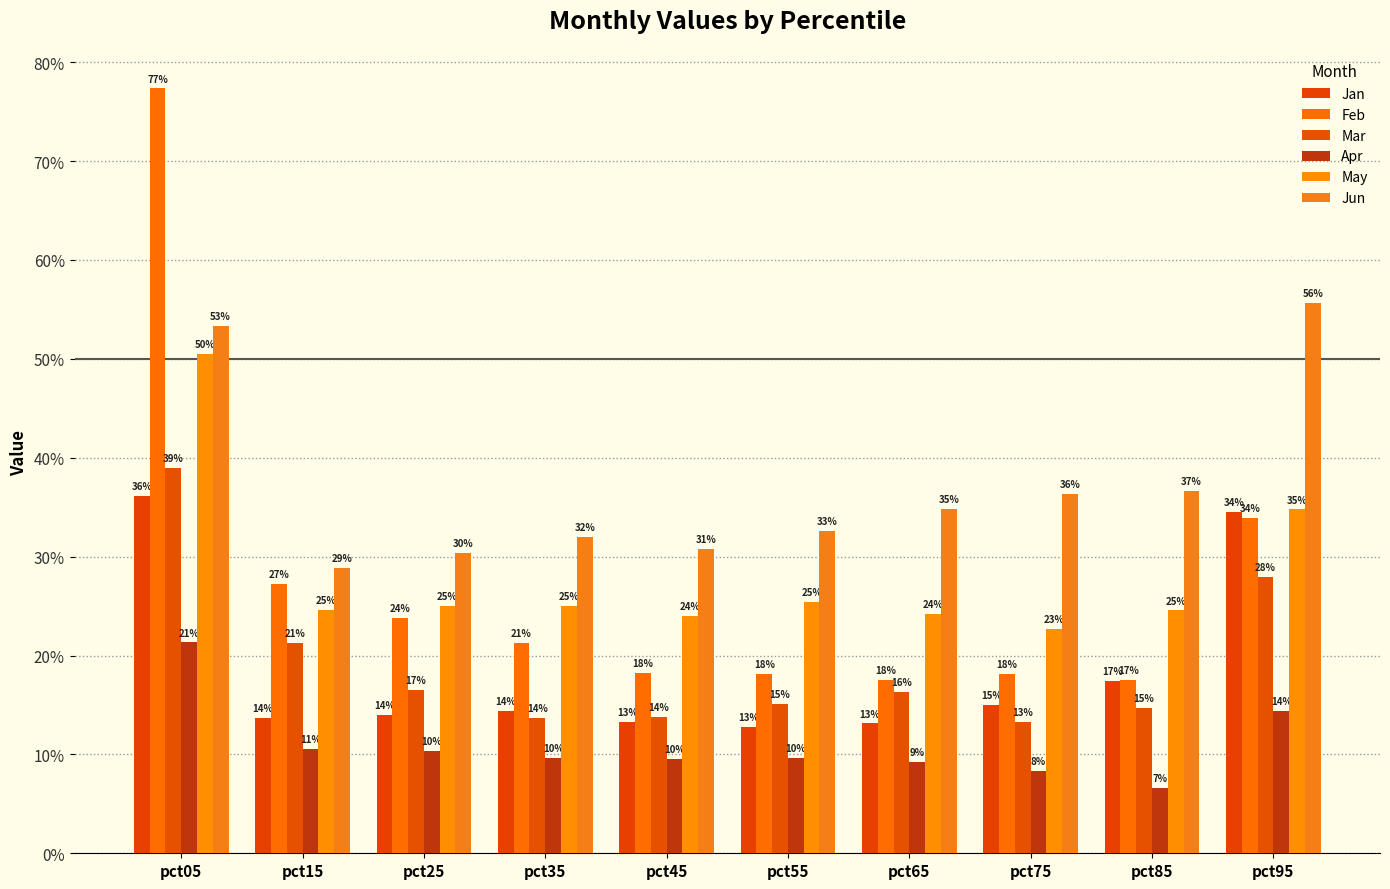

Read the Jan value at pct95.

0.3